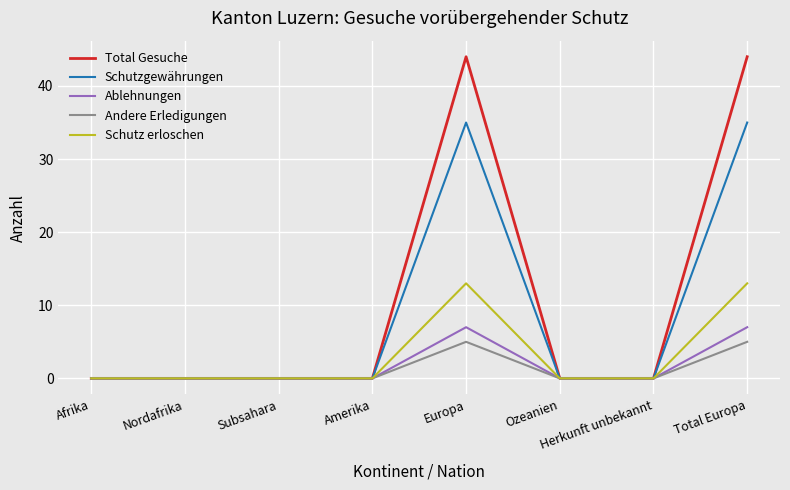

Which series has the largest range (max minus min)?

Total Gesuche